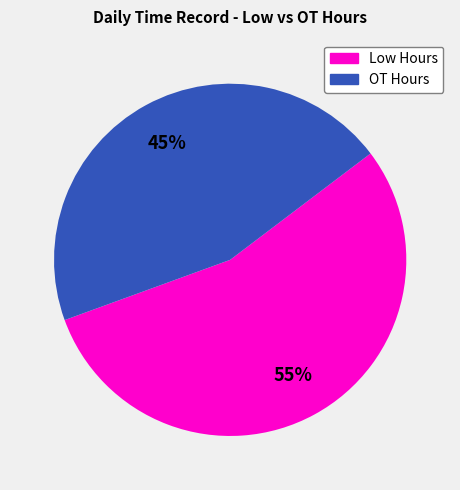

Is it true that OT Hours is 45% of the pie?

True